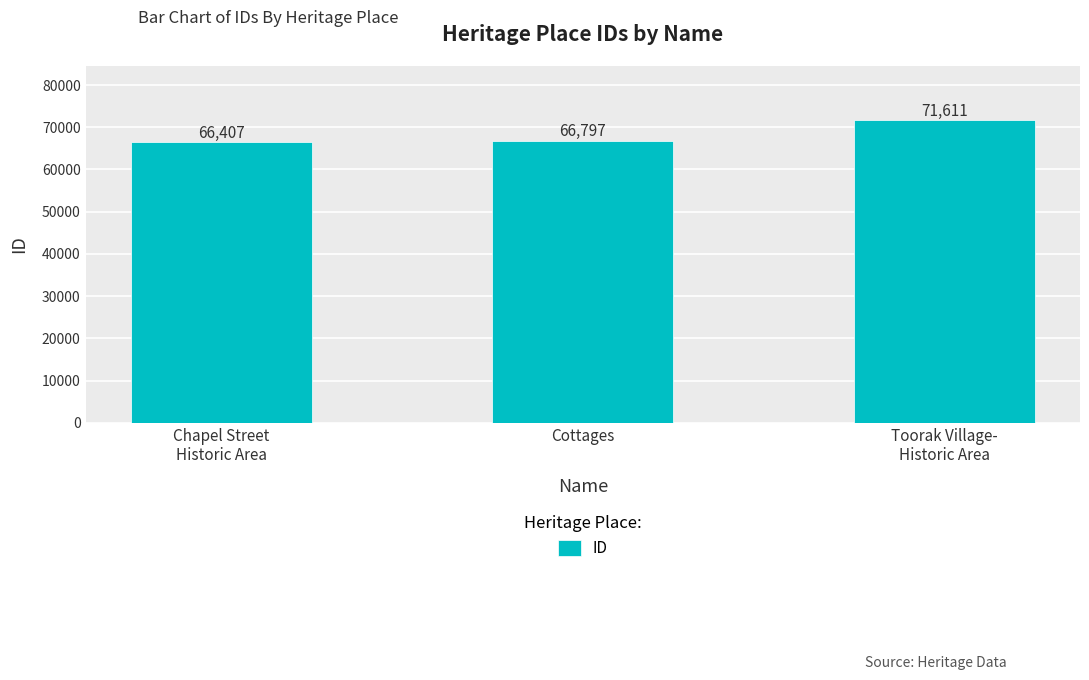

Between Chapel Street
Historic Area and Toorak Village-
Historic Area, which is larger?

Toorak Village-
Historic Area